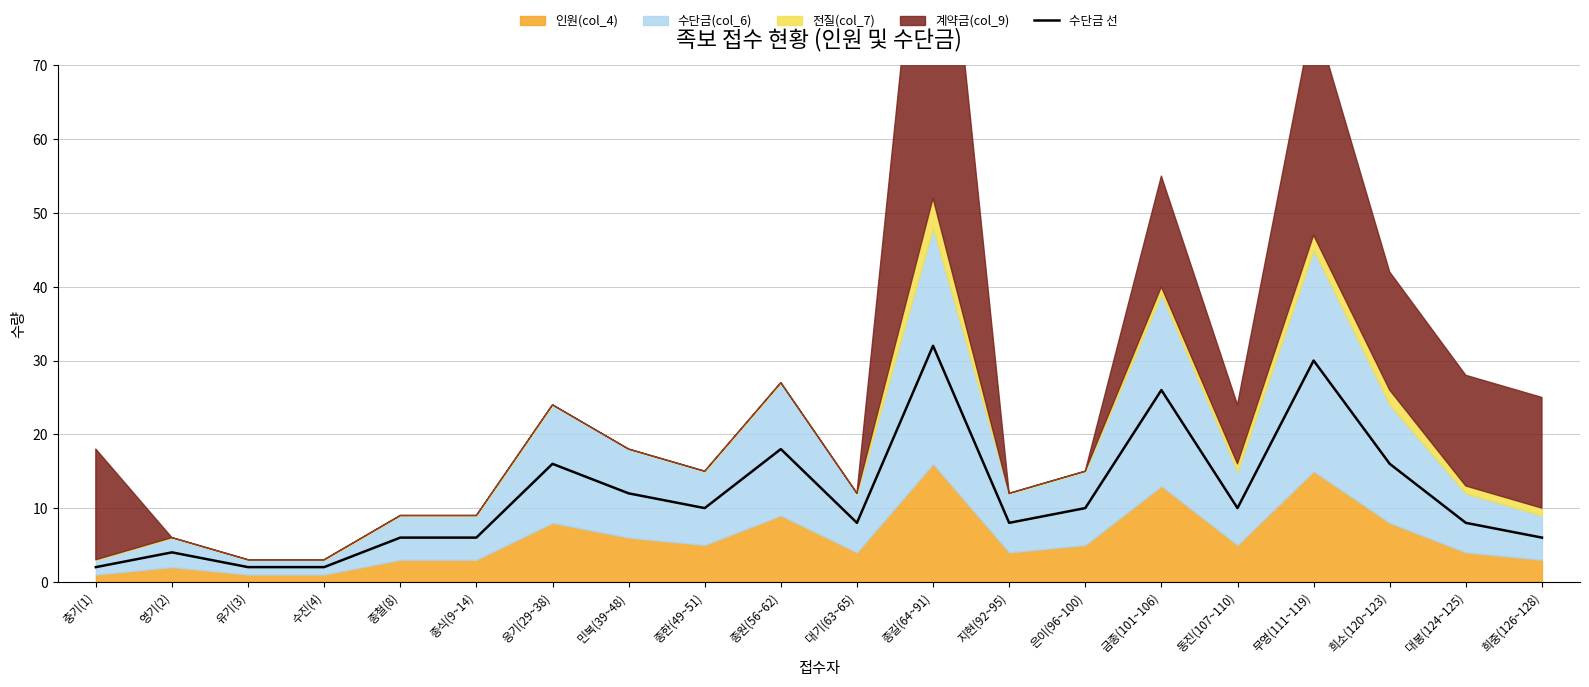

The value at 대봉(124~125) is 11. True or false?

False